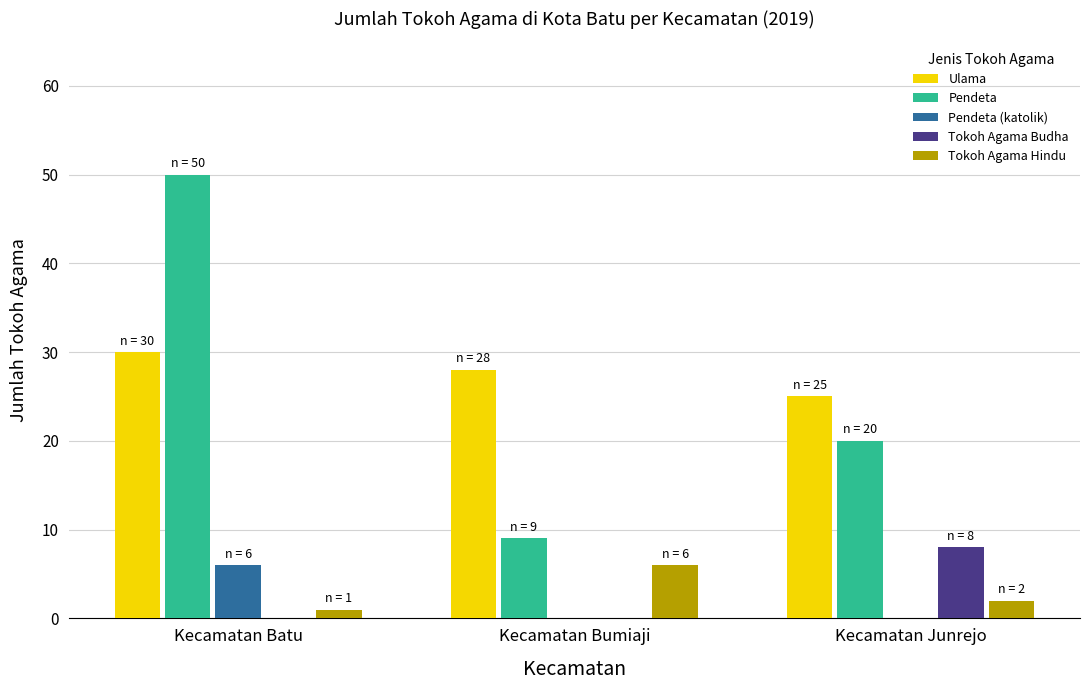

At which category is the sum across all series the highest?

Kecamatan Batu